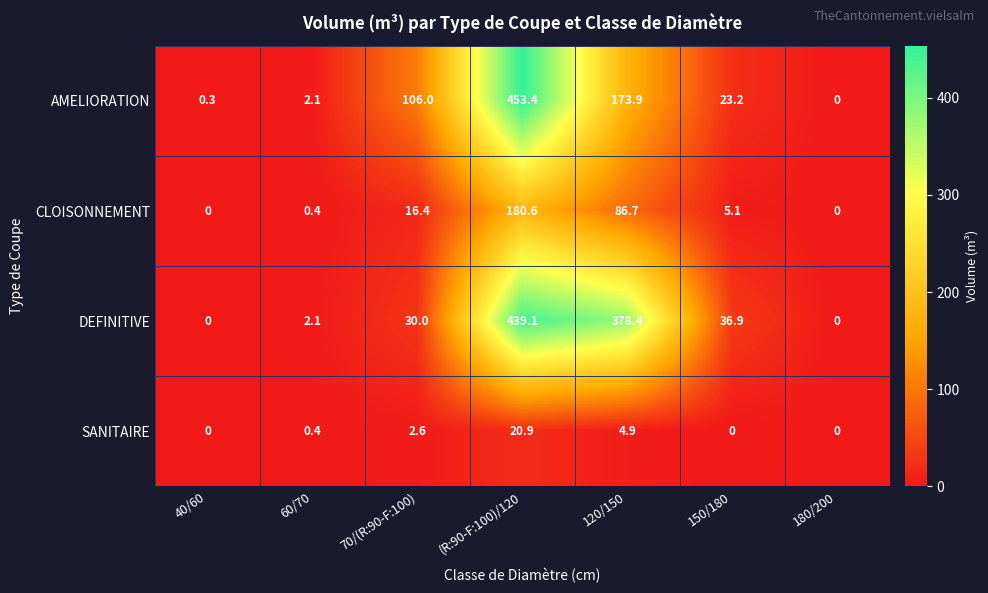

What is the sum of the SANITAIRE values at 150/180 and (R:90-F:100)/120?

20.9